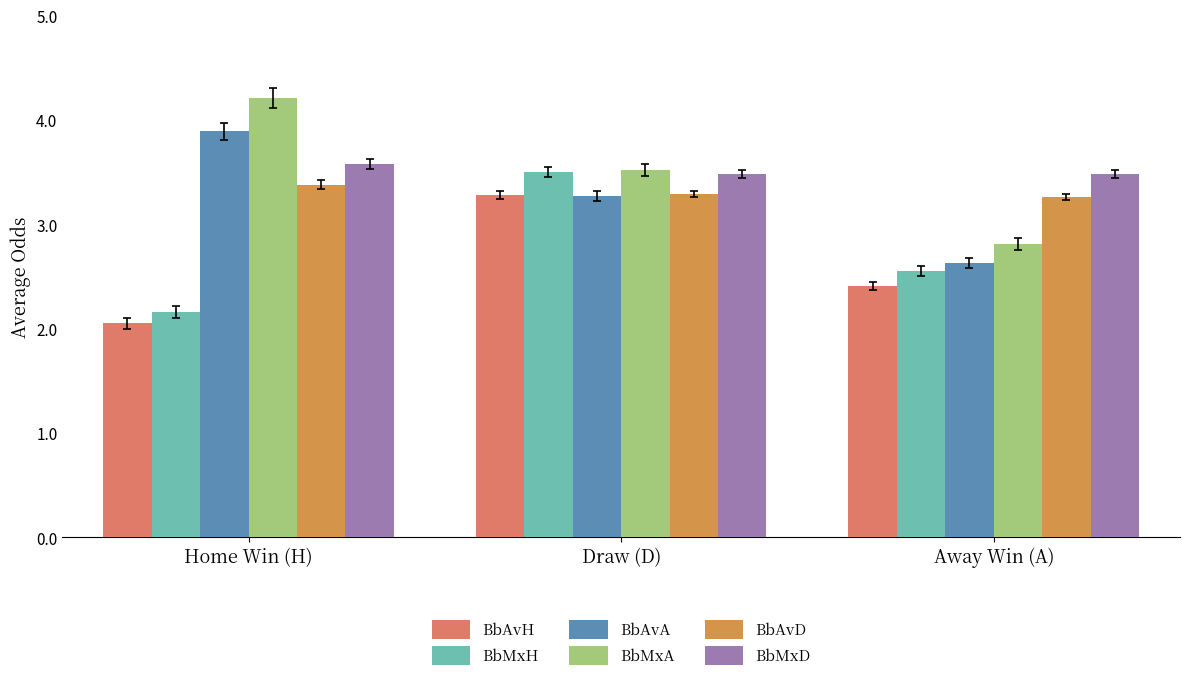

True or false: BbAvA has a value of 5.7 at Home Win (H).

False